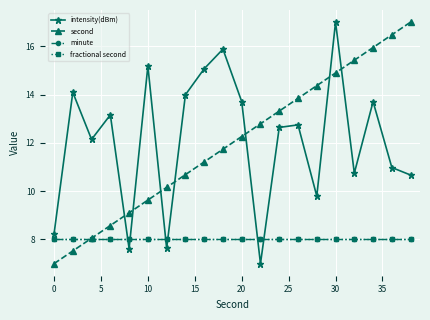

What is the average value of the second series?

12.0